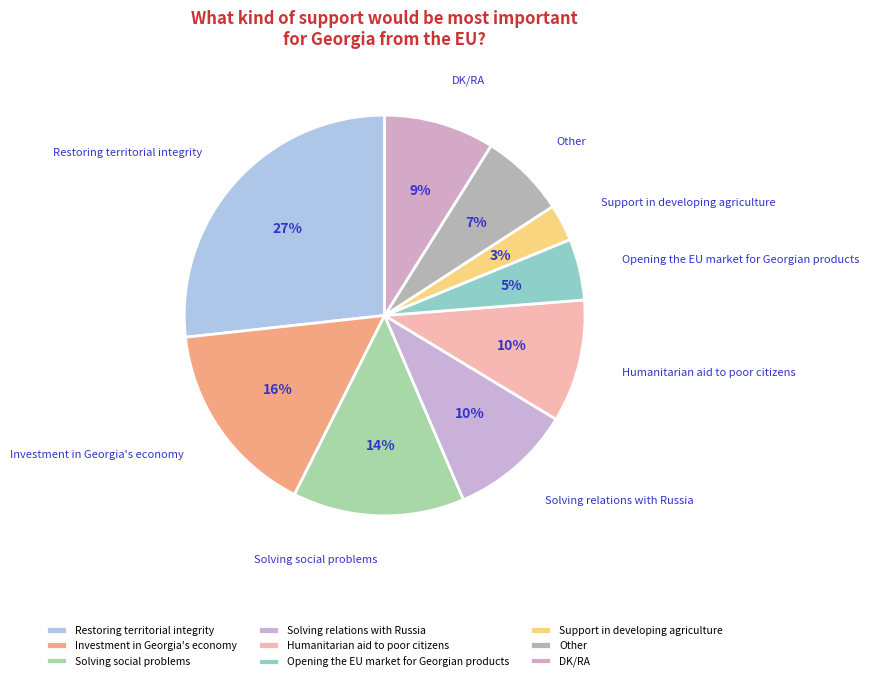

How many segments does this pie chart have?

9